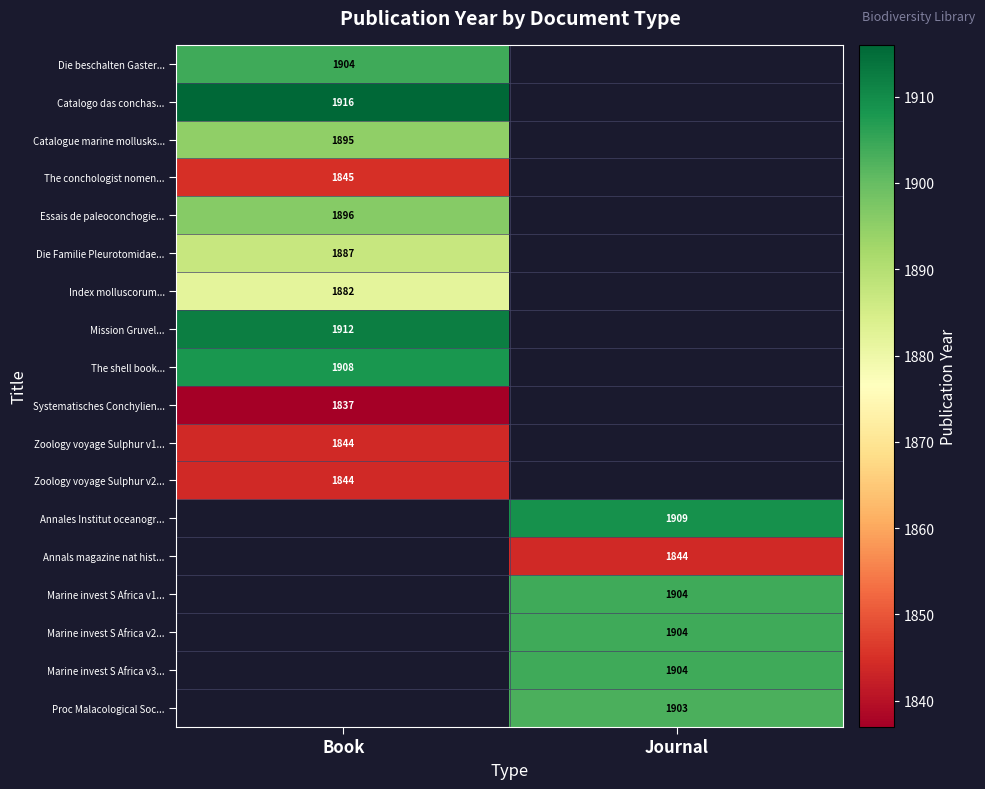

What is the greatest value displayed?

1916.0